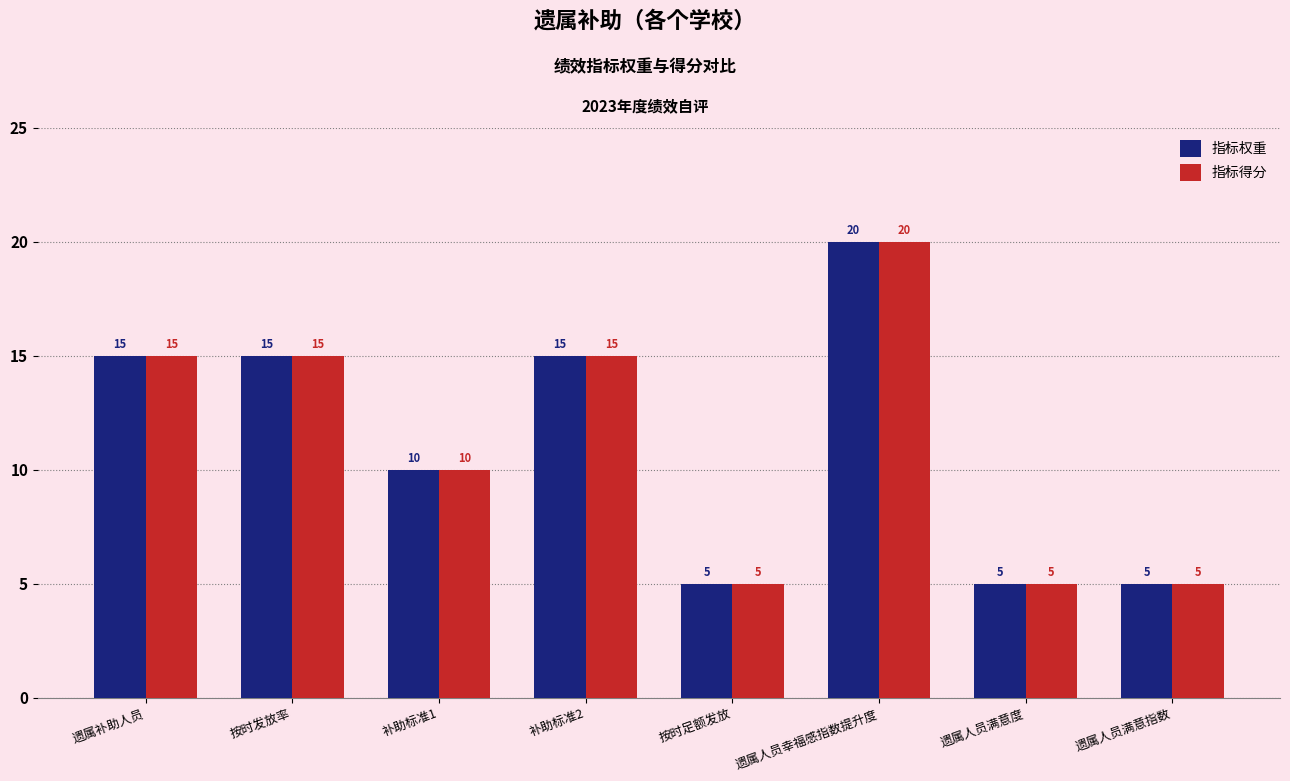

Where is 指标得分 nearest to the value 12?

补助标准1